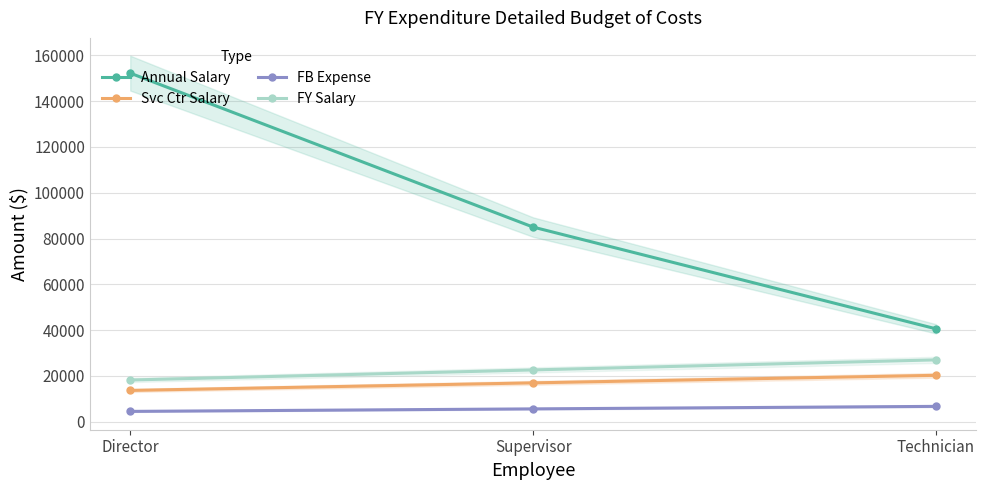

Reading right to left, transcribe all the data shown in this chart.

Annual Salary: Technician=40600.0	Supervisor=85010.0	Director=152215.0
Svc Ctr Salary: Technician=20300.0	Supervisor=17002.0	Director=13699.4
FB Expense: Technician=6739.6	Supervisor=5644.7	Director=4548.2
FY Salary: Technician=27039.6	Supervisor=22646.7	Director=18247.5